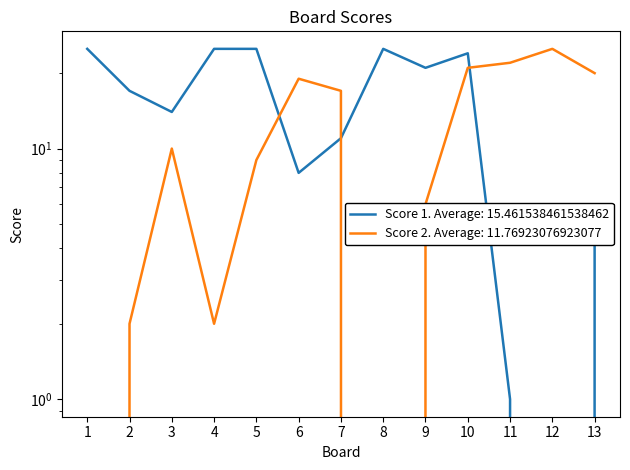

True or false: Score 2 has a value of 10 at 3.

True